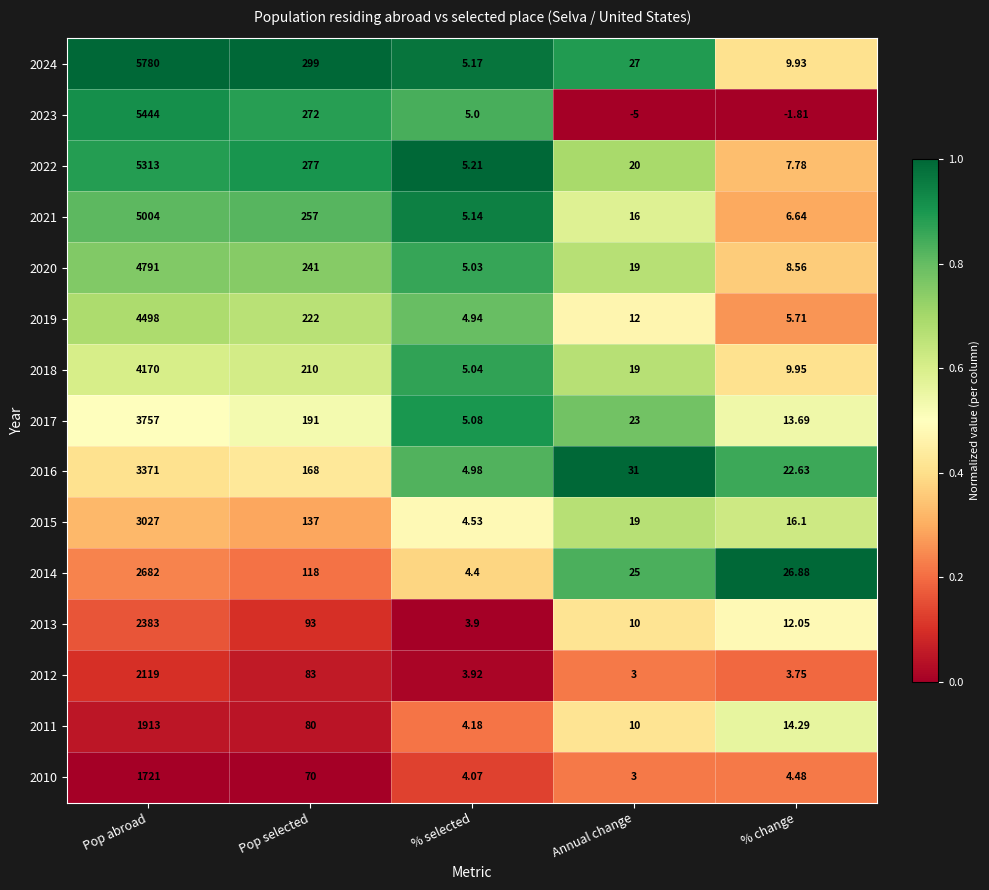

Which category has the lowest value across all series?

Annual change